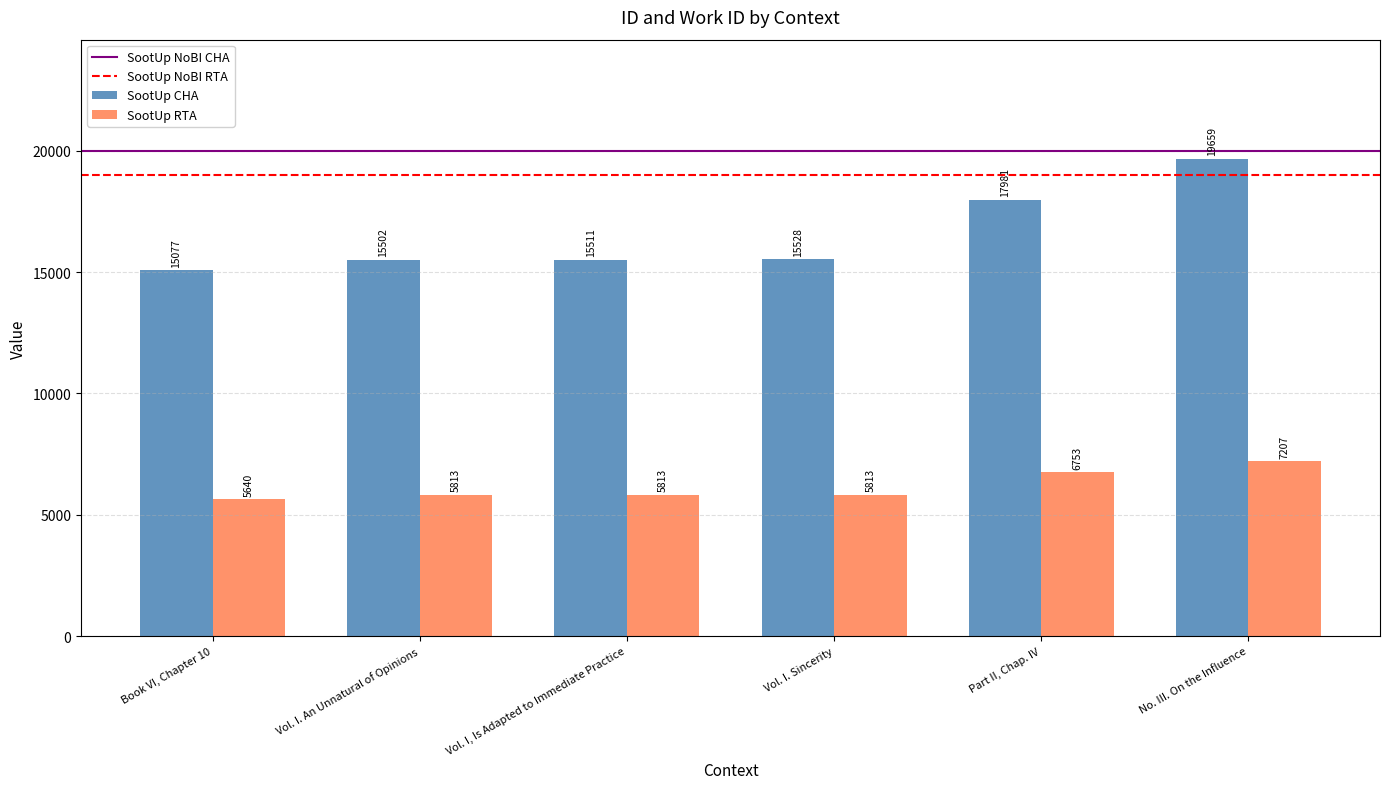

What is the approximate value of SootUp CHA at Vol. I. Sincerity?

15528